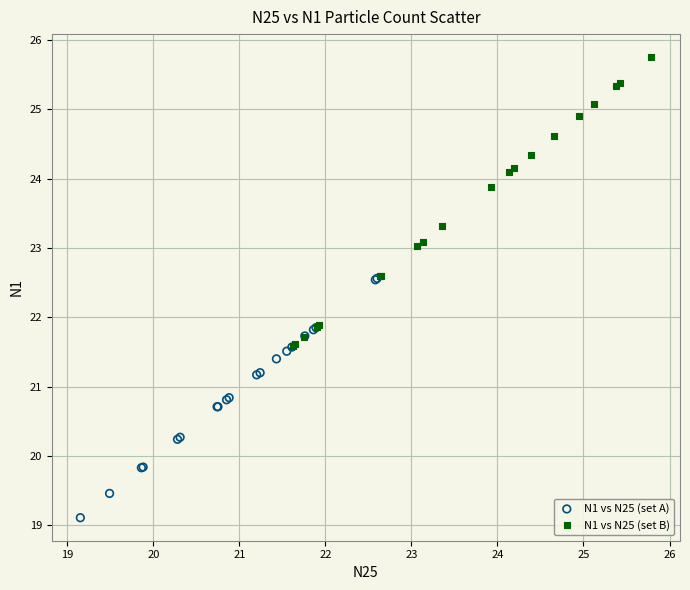

Which series contains the lowest Y value?

N1 vs N25 (set A)